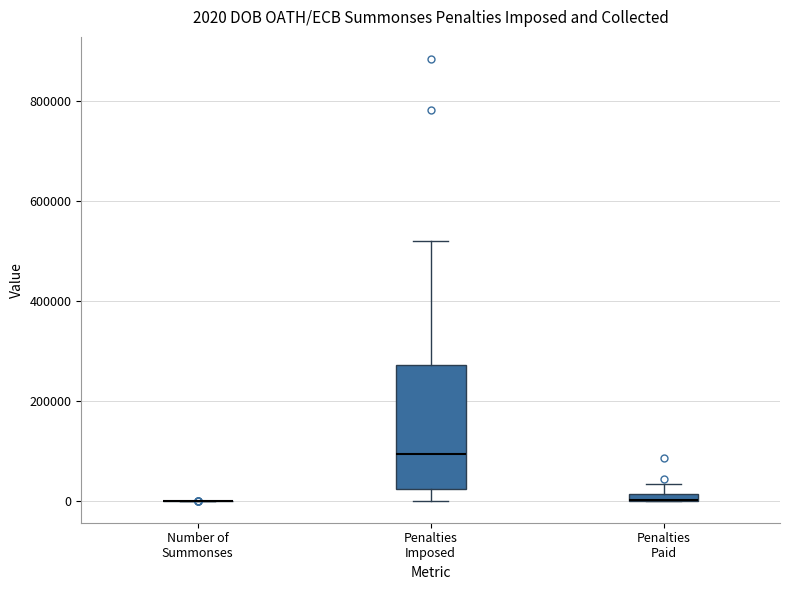

Comparing the boxes themselves (not the whiskers), which one is the tallest?

Penalties Imposed